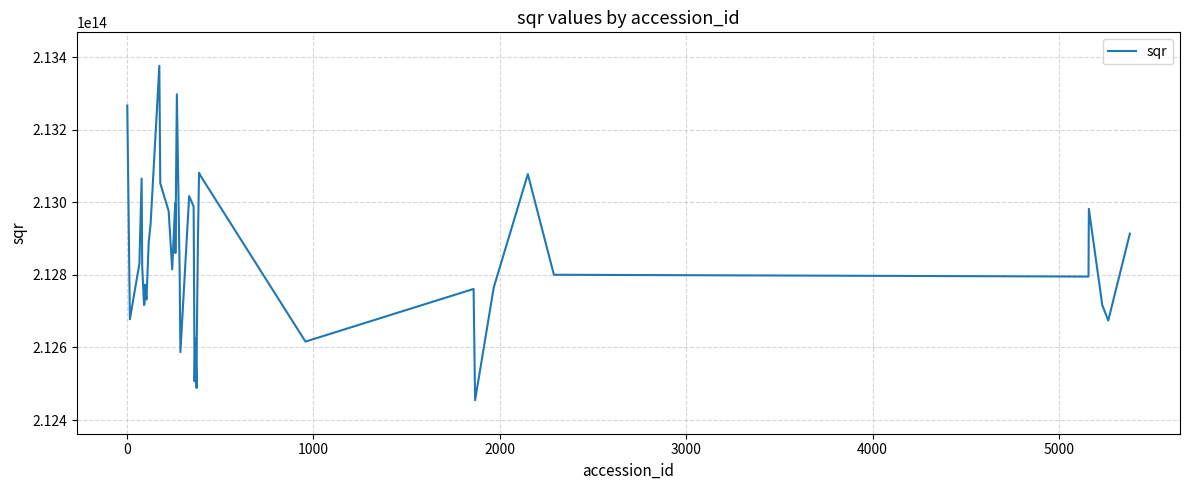

How many lines are shown in the chart?

1